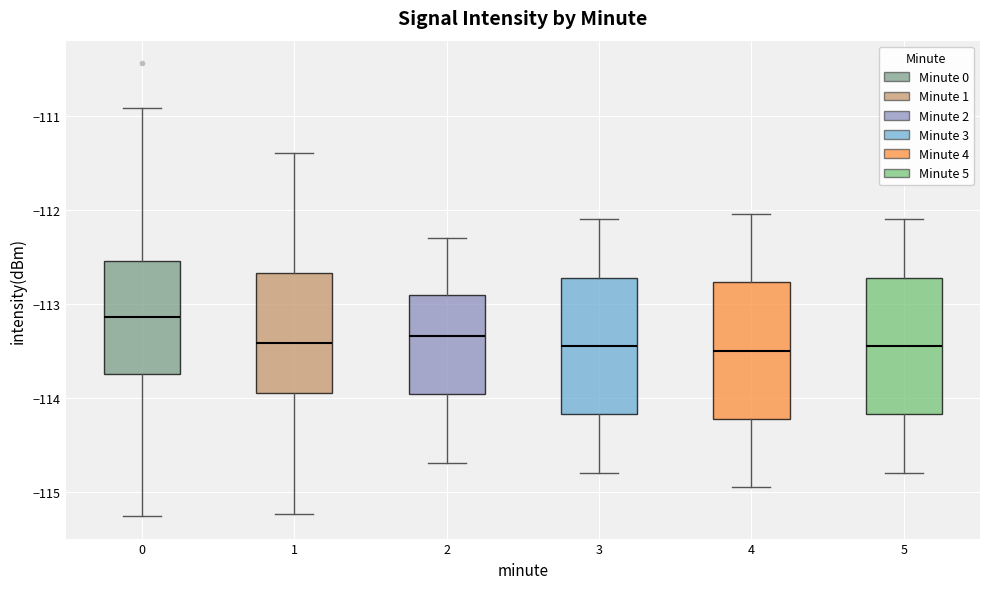

Reading left to right, transcribe this box plot: for each box, give where its median line is, the range the box spans, and where its two whiskers end, as read against the y-axis. The values are not printed on the chart, so give them approximately, as read against the axis.

0: median -113.1, box -113.8 to -112.5, whiskers -115.3 to -110.9
1: median -113.4, box -114.0 to -112.7, whiskers -115.2 to -111.4
2: median -113.3, box -114.0 to -112.9, whiskers -114.7 to -112.3
3: median -113.4, box -114.2 to -112.7, whiskers -114.8 to -112.1
4: median -113.5, box -114.2 to -112.8, whiskers -114.9 to -112.0
5: median -113.4, box -114.2 to -112.7, whiskers -114.8 to -112.1